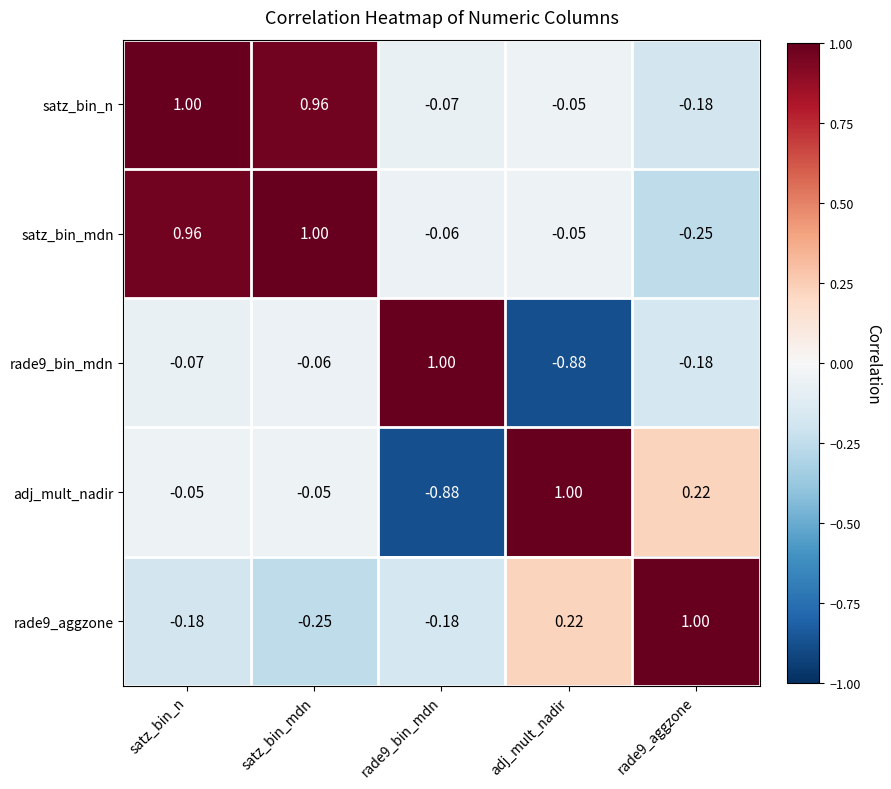

Between satz_bin_n and rade9_aggzone, which series saw the biggest shift?

satz_bin_mdn